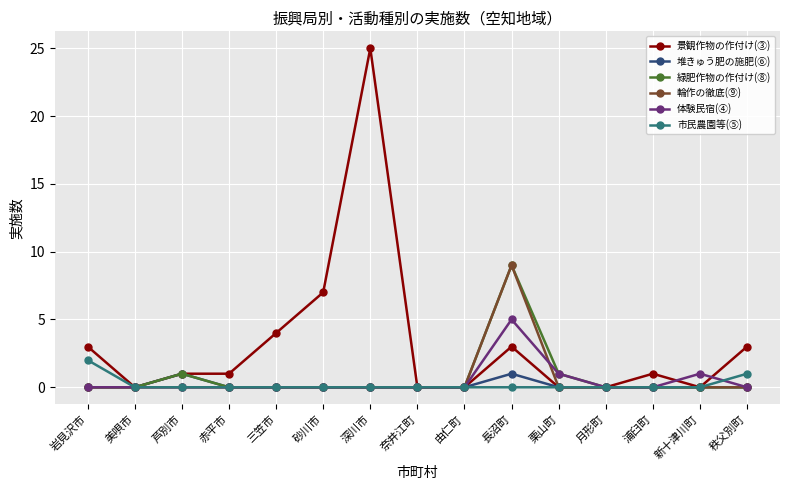

Does the chart have visible grid lines?

Yes